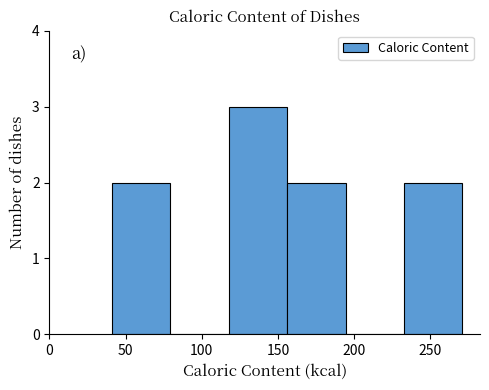

Reading left to right, list every bar in this chart as the range it spans on the x-axis followed by its height. Neither the bar edges nor the heights are printed on the chart, so give them approximately, as read against the axes.

40 to 80: 2
80 to 120: 0
120 to 155: 3
155 to 195: 2
195 to 235: 0
235 to 270: 2